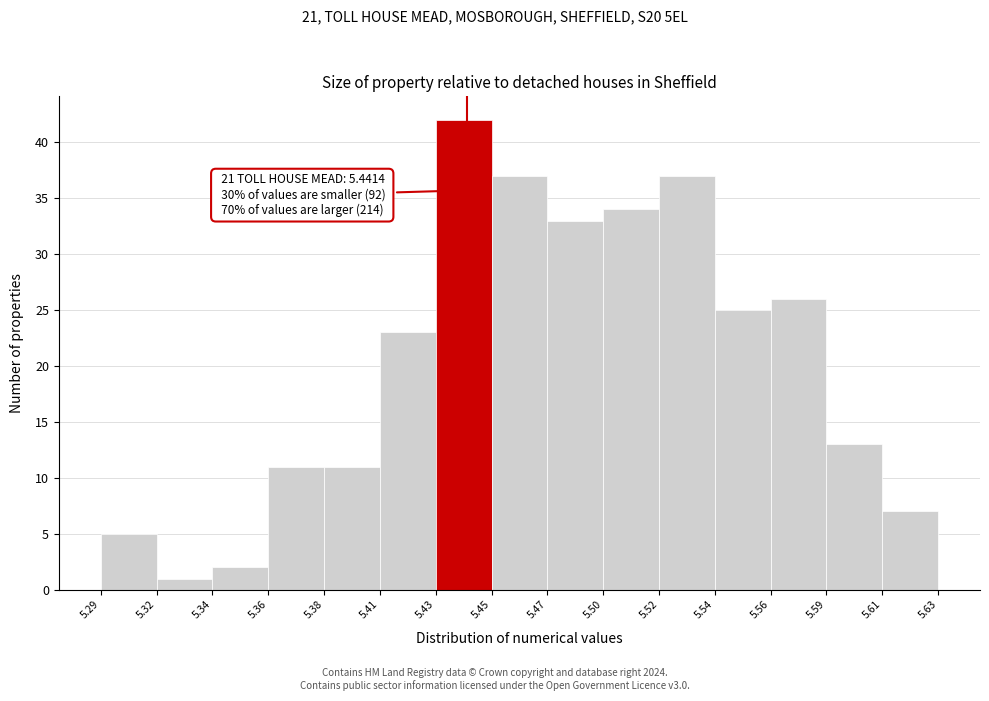

Reading right to left, what are all the values shown in this chart?

5.61=7	5.59=13	5.56=26	5.54=25	5.52=37	5.50=34	5.47=33	5.45=37	5.43=42	5.41=23	5.38=11	5.36=11	5.34=2	5.32=1	5.29=5